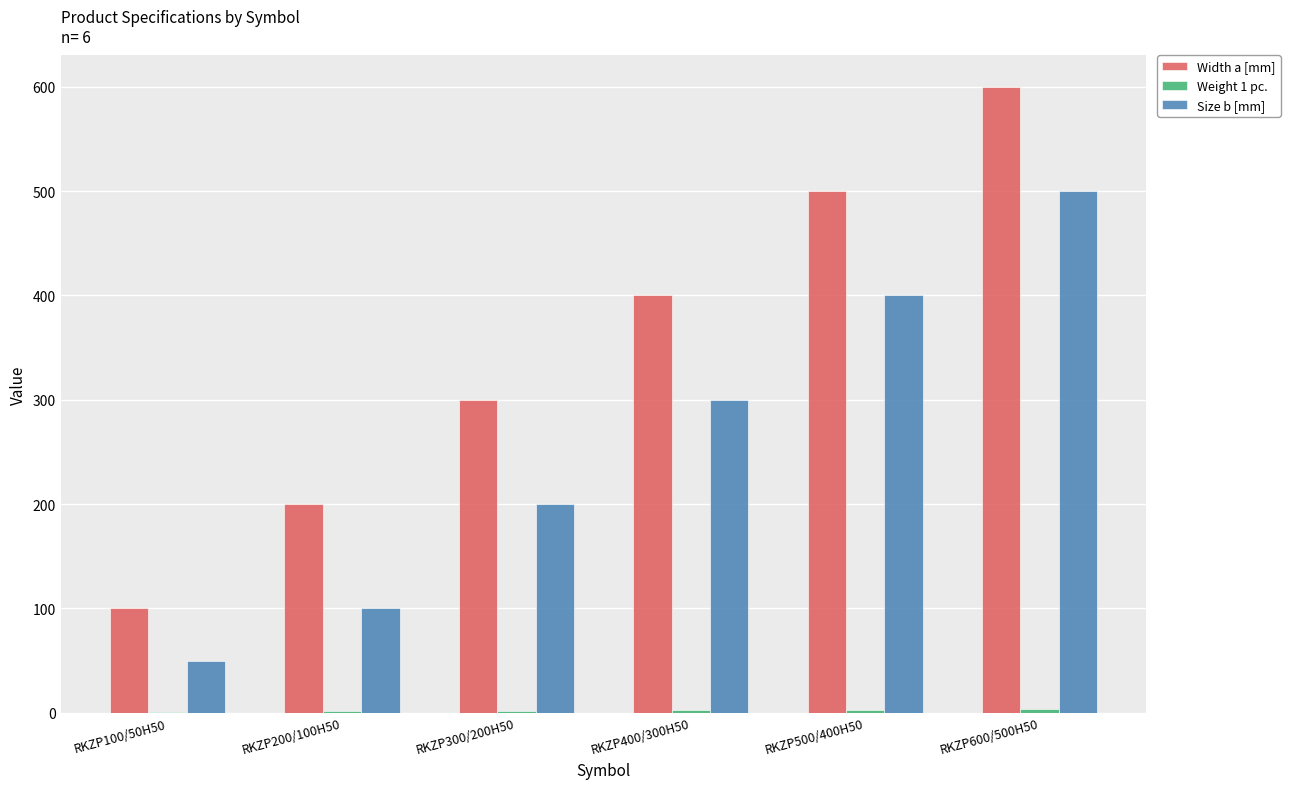

True or false: Size b [mm] has a value of 50.0 at RKZP100/50H50.

True